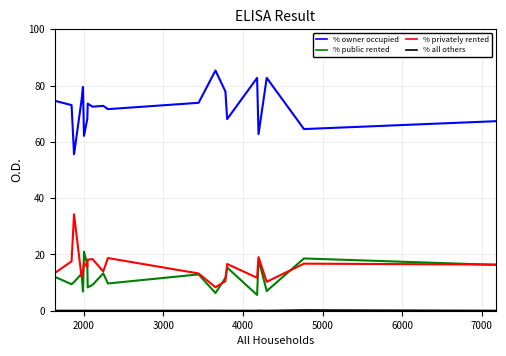

Which series has the largest total across all categories?

% owner occupied